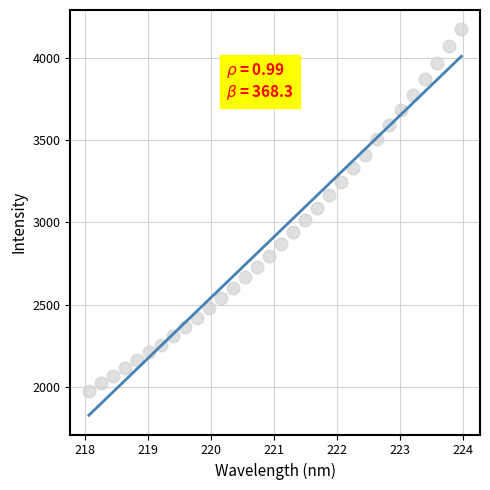

What is the range of X values (max minus min)?

5.9